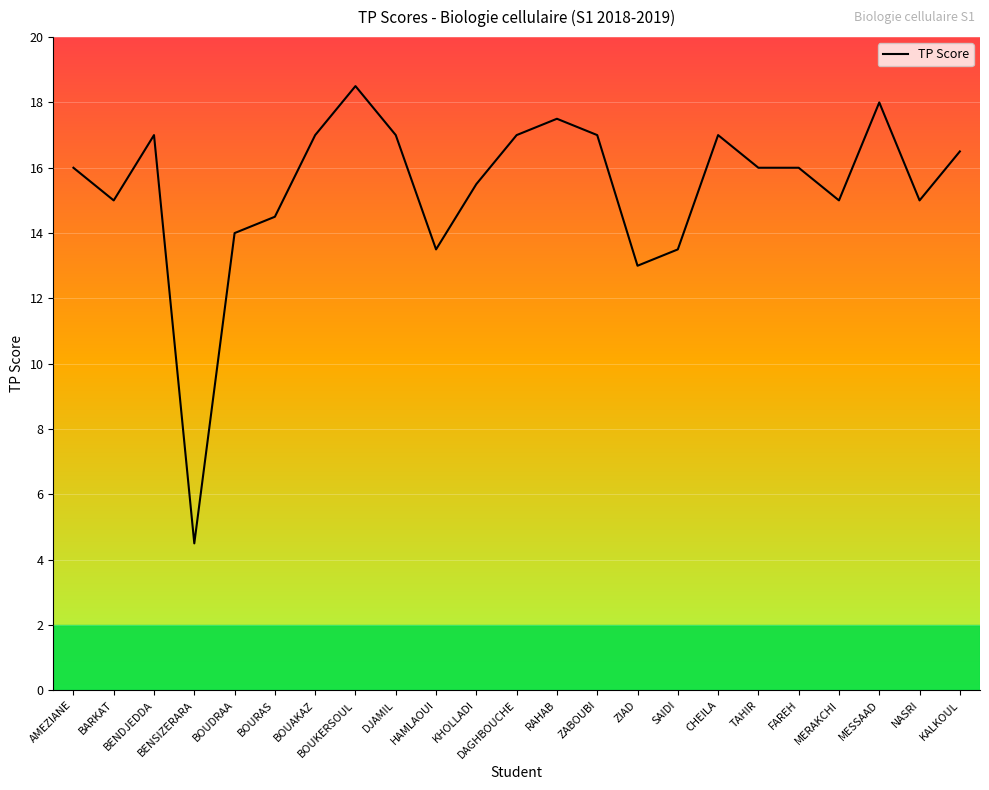

What is the sum of the values at BOUAKAZ and KALKOUL?

33.5